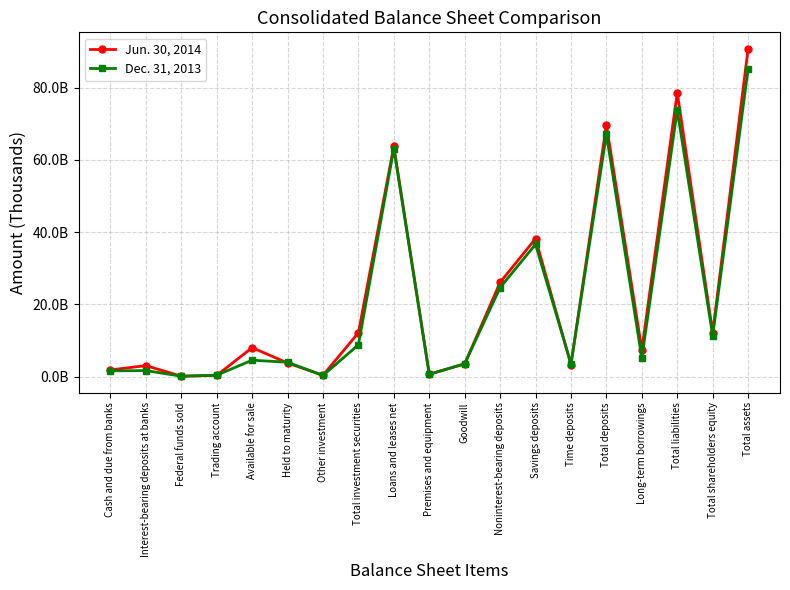

List the labels in order of Dec. 31, 2013 value, smallest first.

Federal funds sold, Other investment, Trading account, Premises and equipment, Cash and due from banks, Interest-bearing deposits at banks, Time deposits, Goodwill, Held to maturity, Available for sale, Long-term borrowings, Total investment securities, Total shareholders equity, Noninterest-bearing deposits, Savings deposits, Loans and leases net, Total deposits, Total liabilities, Total assets